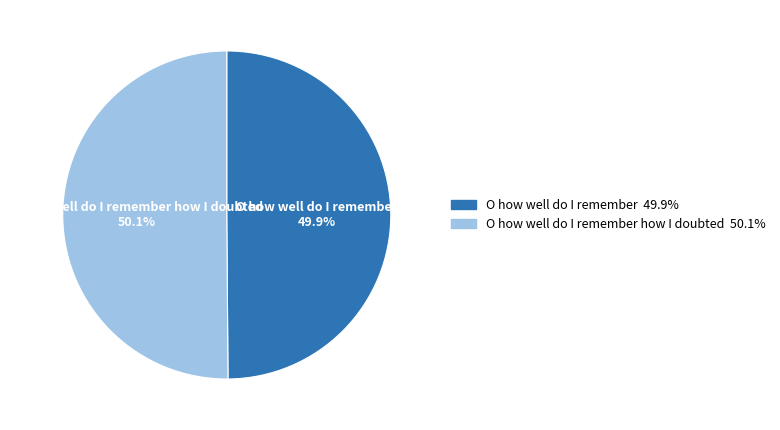

Approximately how many times larger is the value at O how well do I remember compared to O how well do I remember how I doubted?

1.0